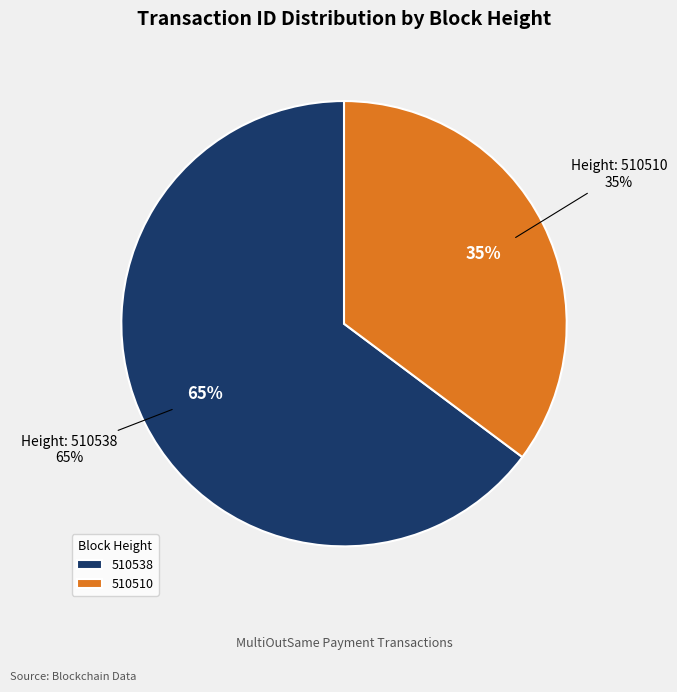

How much of the chart is everything except 510510?

64.8%